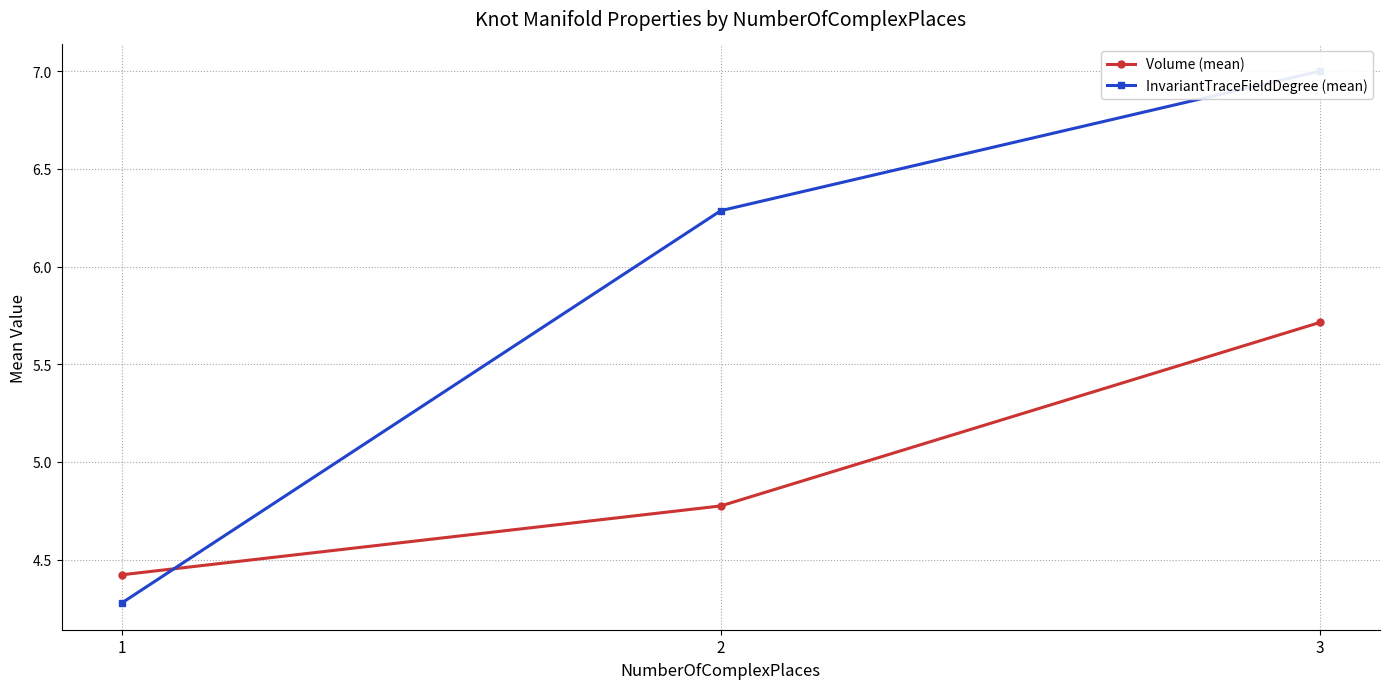

How many lines are shown in the chart?

2